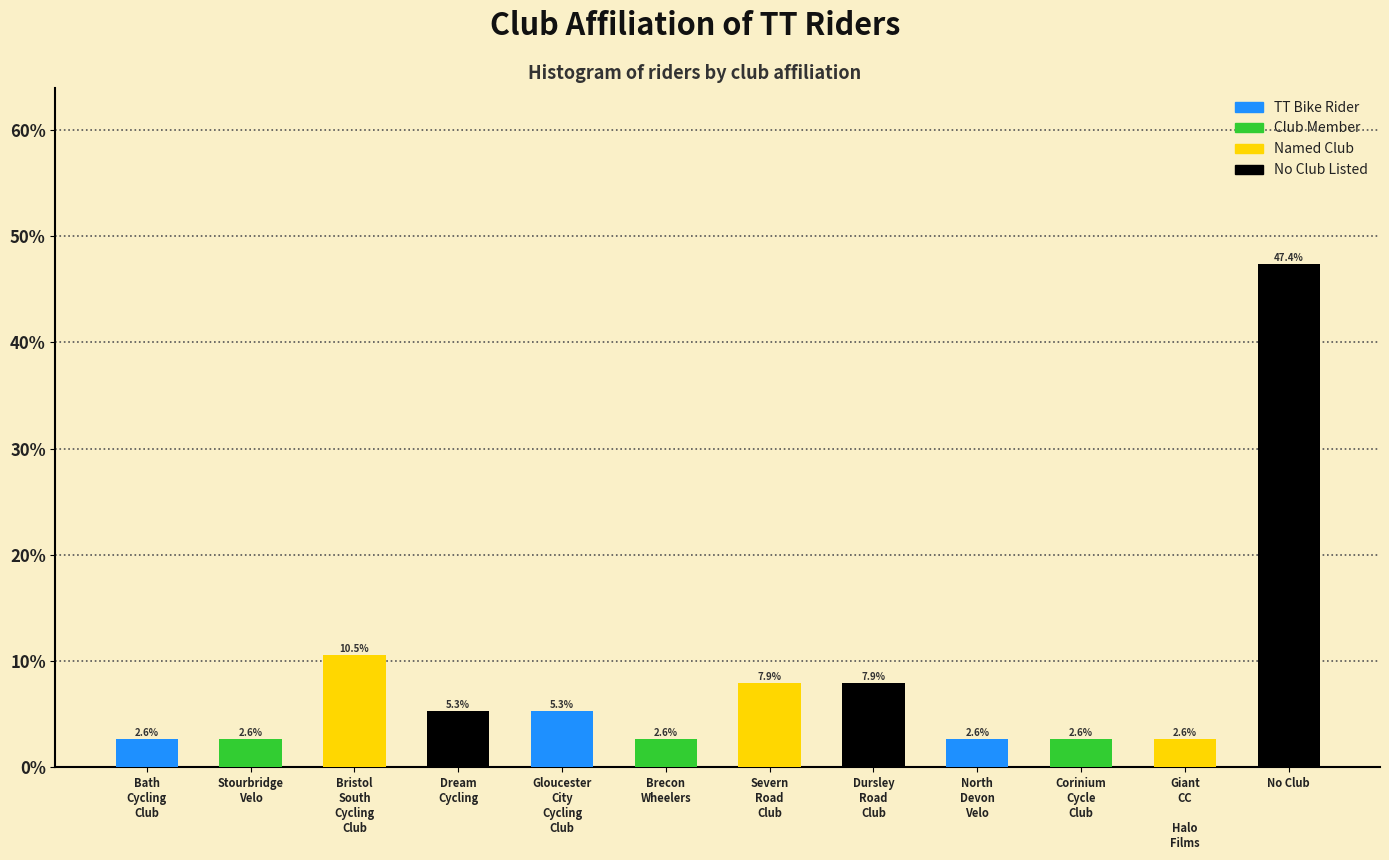

Reading left to right, extract all data points from this chart.

2.6	2.6	10.5	5.3	5.3	2.6	7.9	7.9	2.6	2.6	2.6	47.4